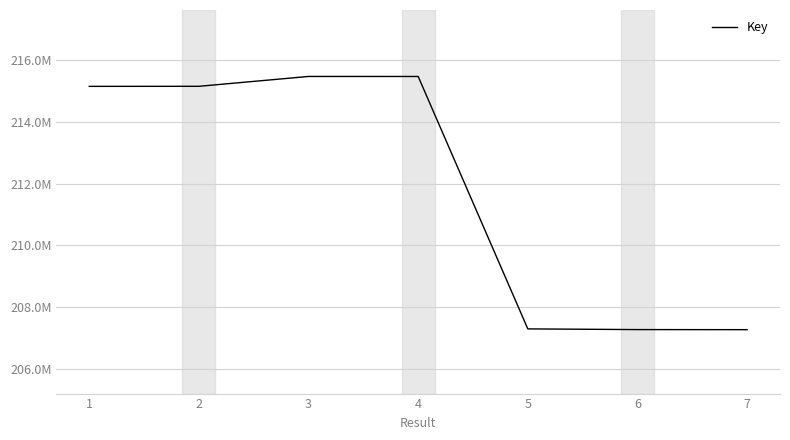

Reading left to right, transcribe all the data shown in this chart.

215154270	215156020	215475590	215474769	207290192	207267829	207265376